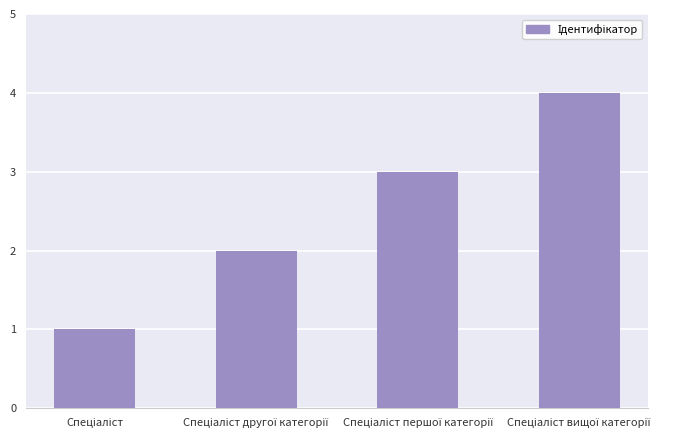

What is the sum of all values?

10